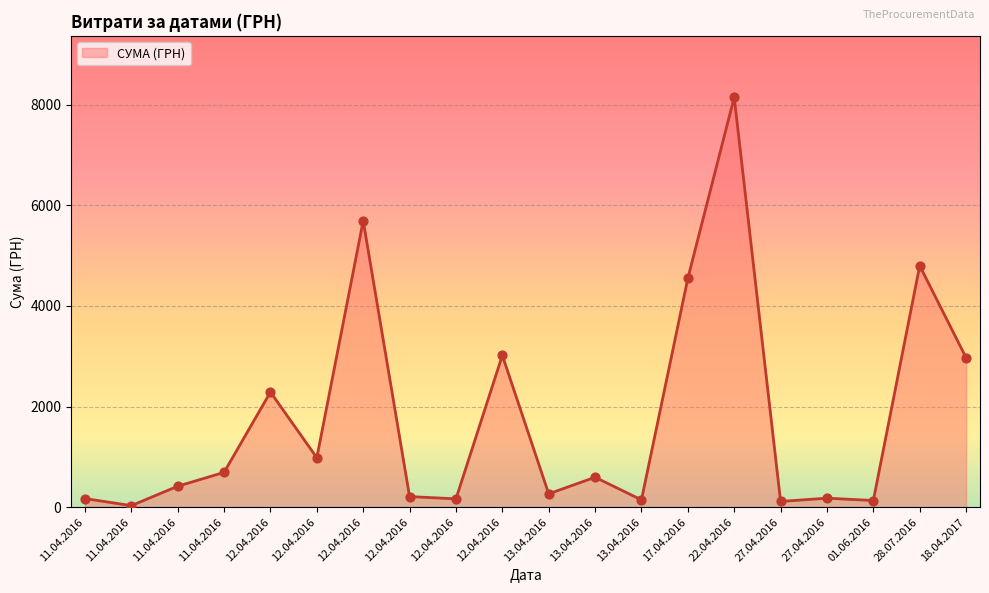

How many lines are shown in the chart?

1